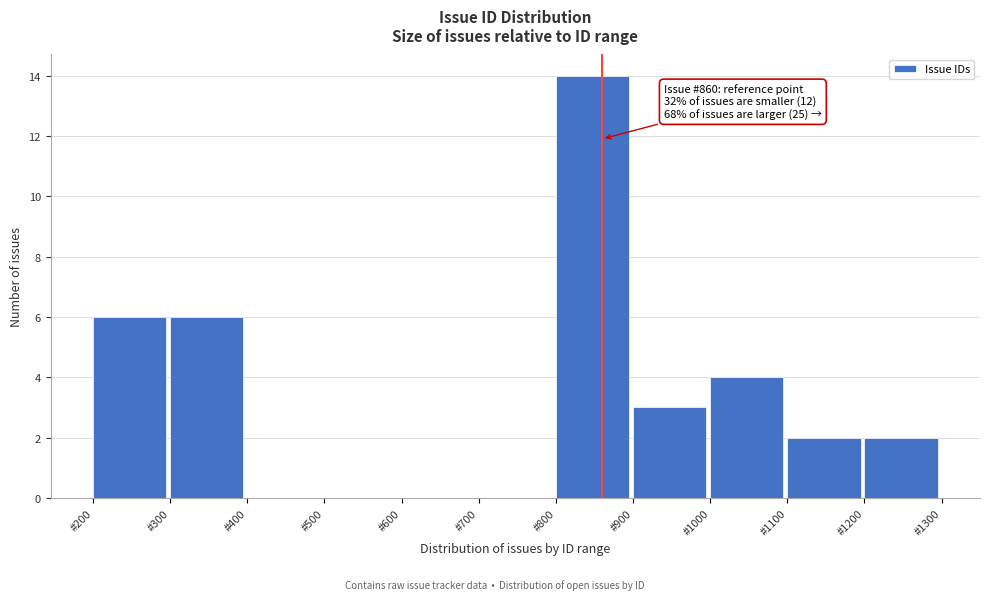

Which range on the x-axis has the tallest bar?

800 to 900